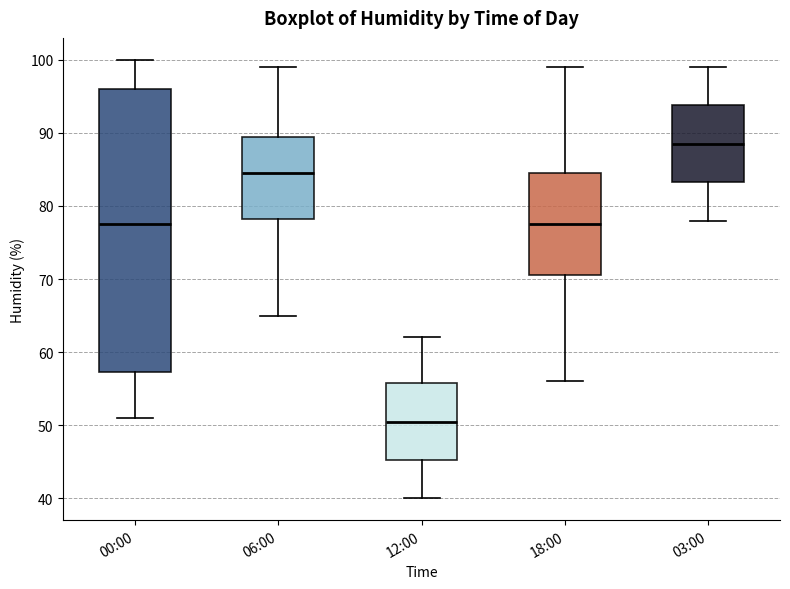

Reading left to right, read every box against the y-axis: the position of its median line, the range the box covers, and the ends of its whiskers. The values are not printed on the chart, so give them approximately, as read against the axis.

00:00: median 78, box 57 to 96, whiskers 51 to 100
06:00: median 85, box 78 to 90, whiskers 65 to 99
12:00: median 51, box 45 to 56, whiskers 40 to 62
18:00: median 78, box 71 to 85, whiskers 56 to 99
03:00: median 89, box 83 to 94, whiskers 78 to 99